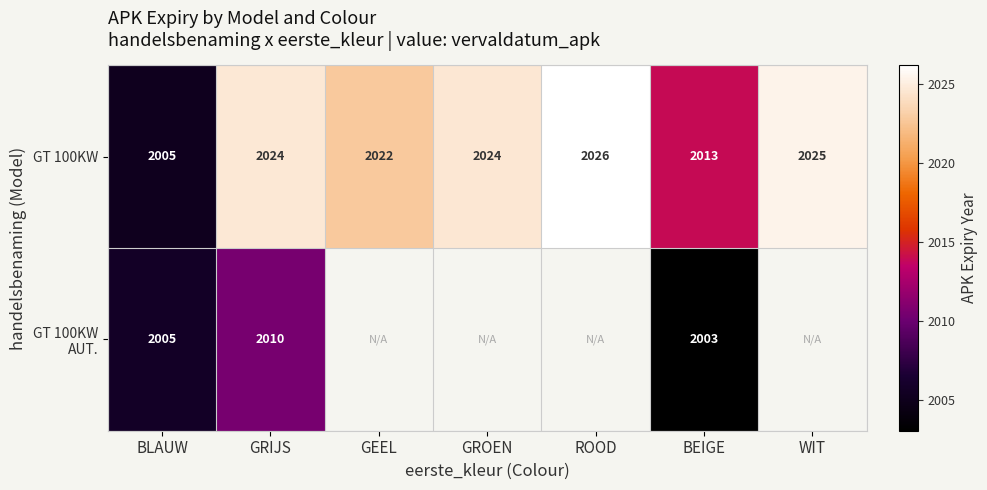

Which category has the lowest value in the GT 100KW series?

BLAUW